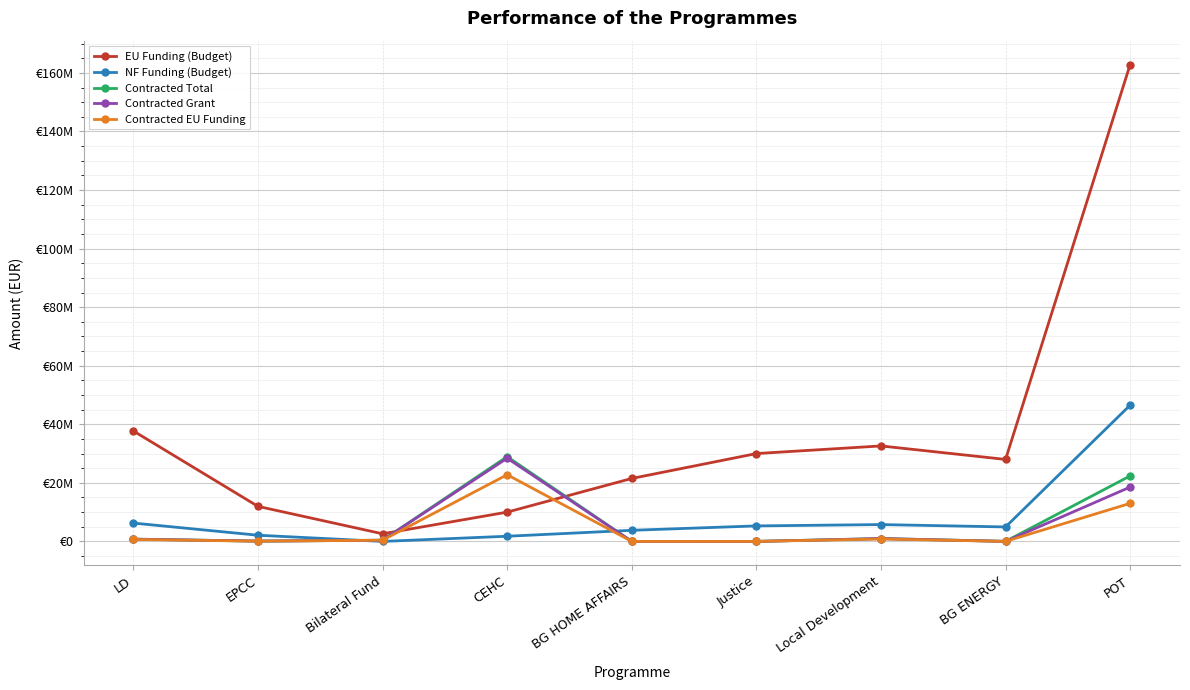

What is the total value across all series at BG ENERGY?

32983173.5